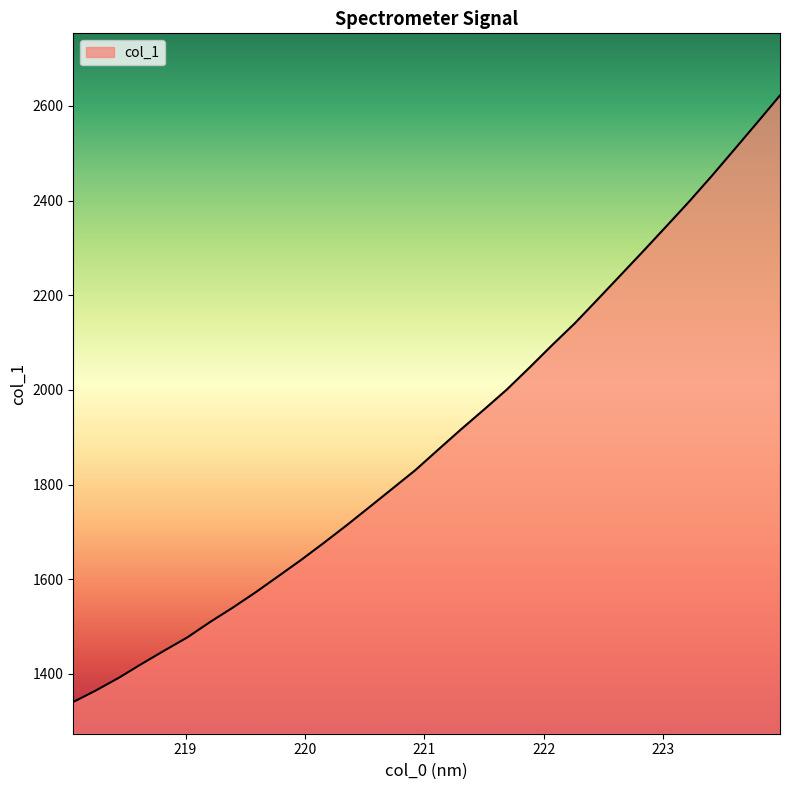

What is the maximum value shown in the chart?

2622.0